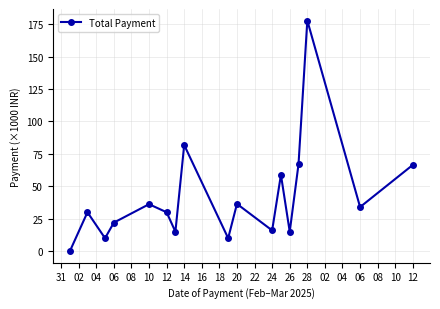

What is the greatest value displayed?

177.8